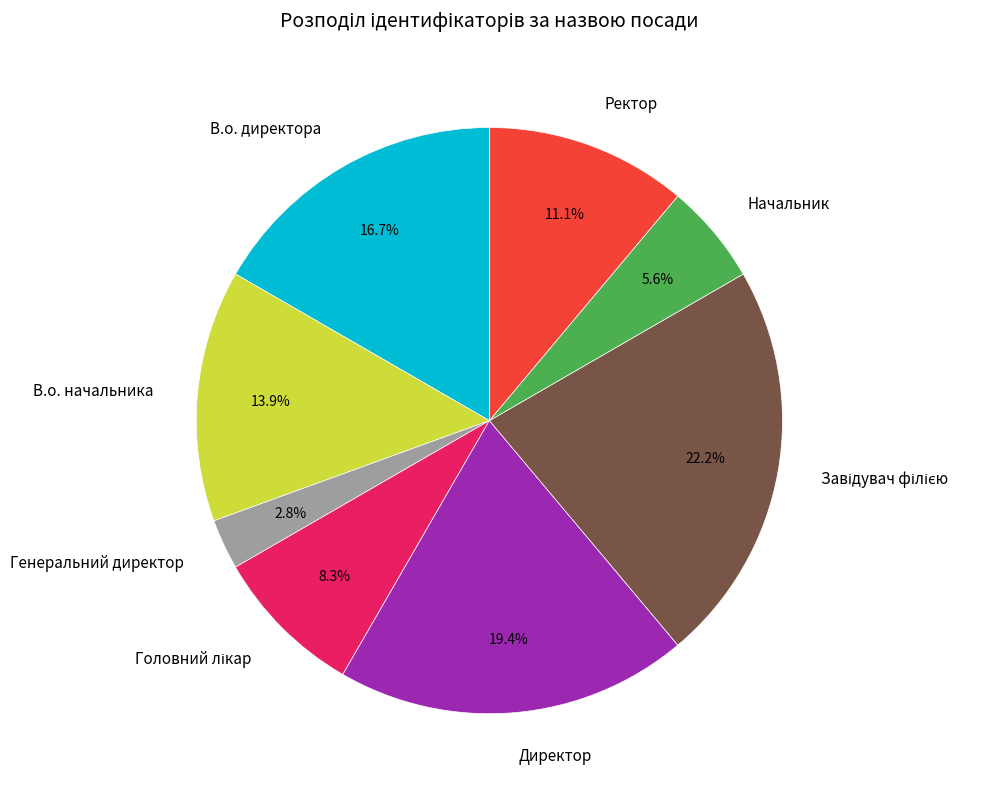

Count the number of slices in the pie.

8